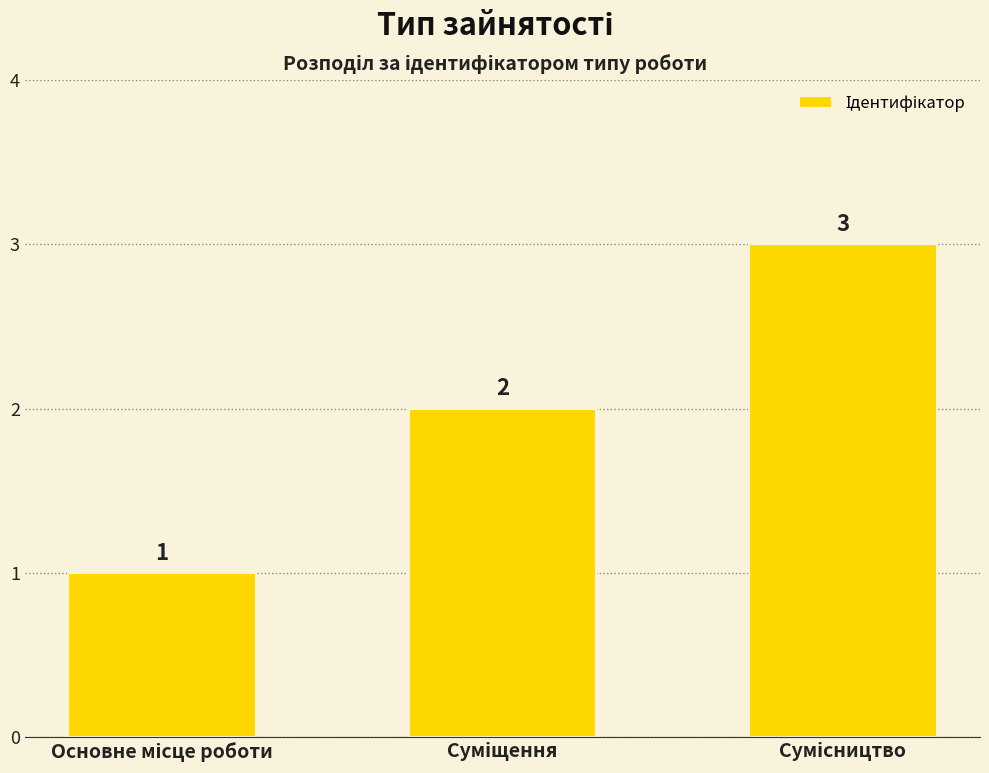

Count the values in the range 1 to 3.

3